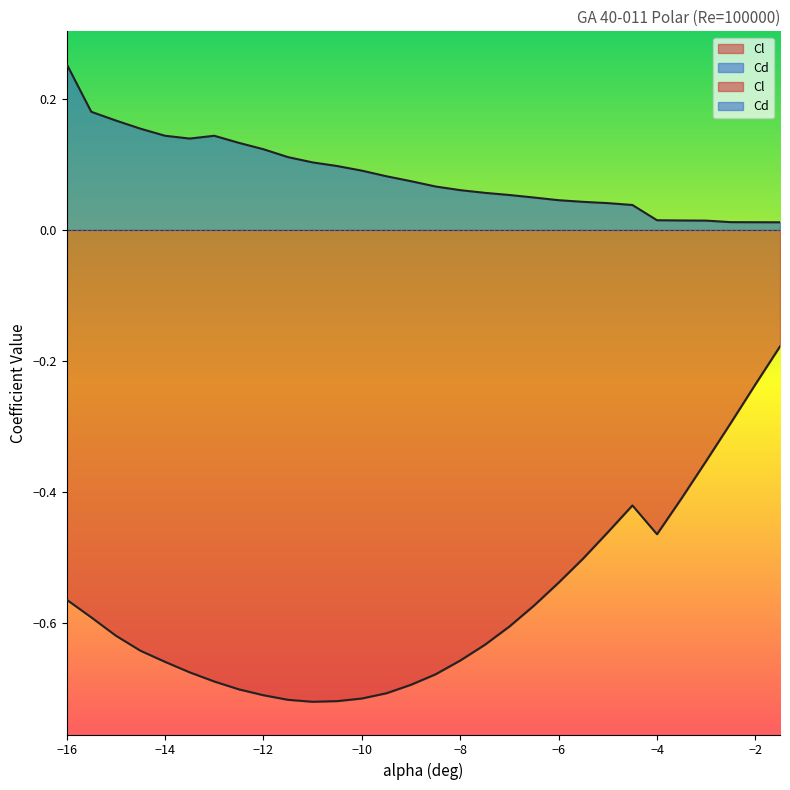

Which has a higher value, -7 or -11.5?

-7